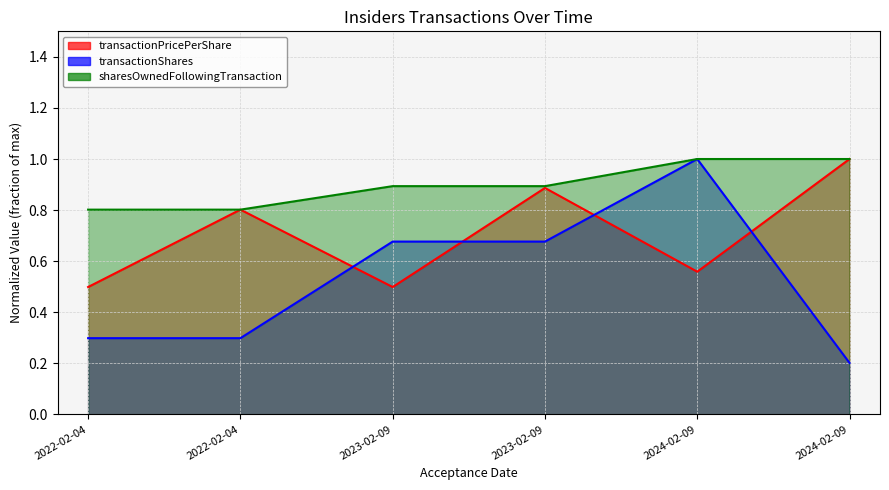

The value of transactionPricePerShare at 2024-02-09 is 1.0. True or false?

True